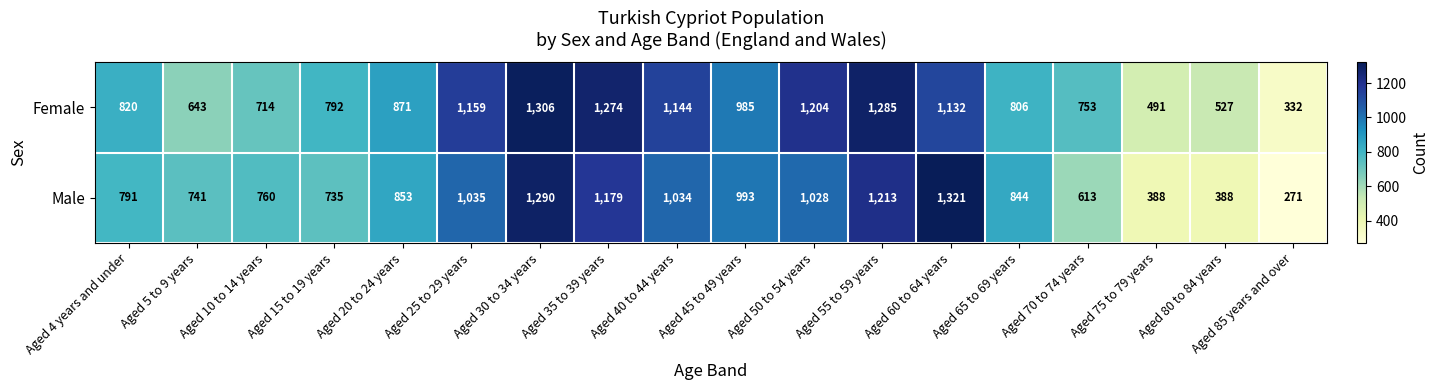

Which series has the largest total across all categories?

Female